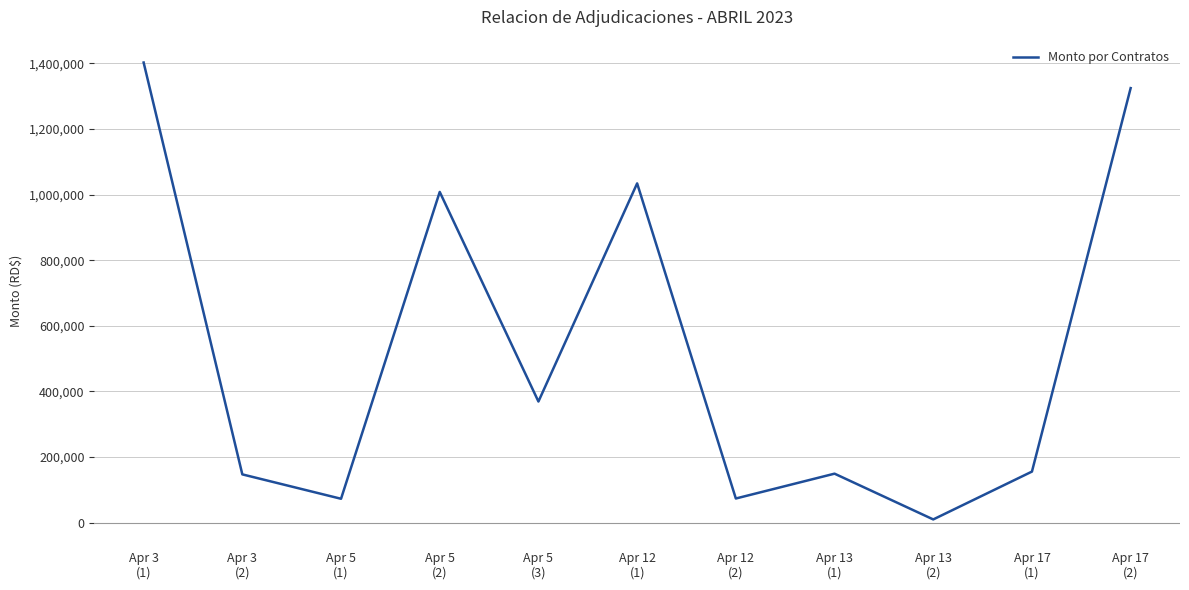

What is the difference between the maximum and minimum values?

1393066